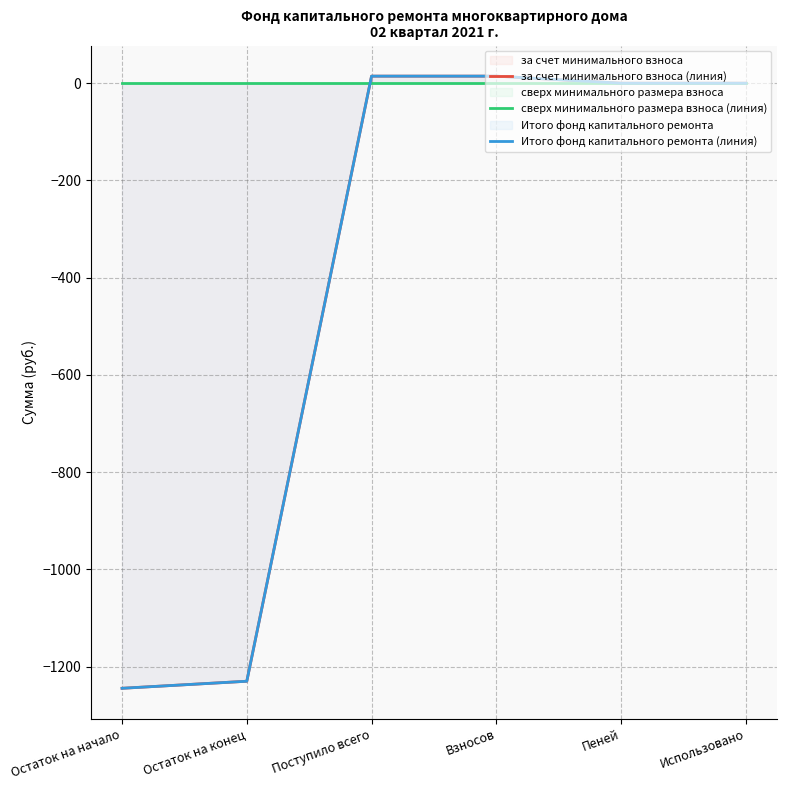

How many categories are shown in the chart?

6